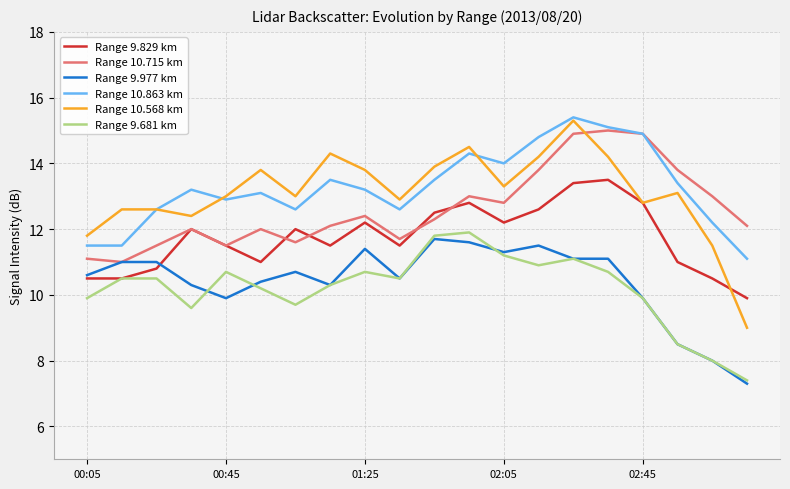

What is the maximum value shown in the chart?

15.4